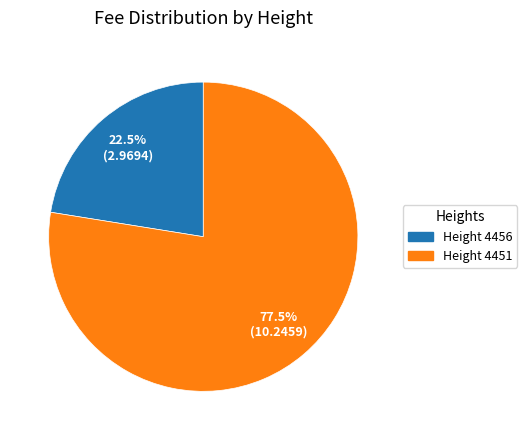

Does any single category account for the majority?

Yes